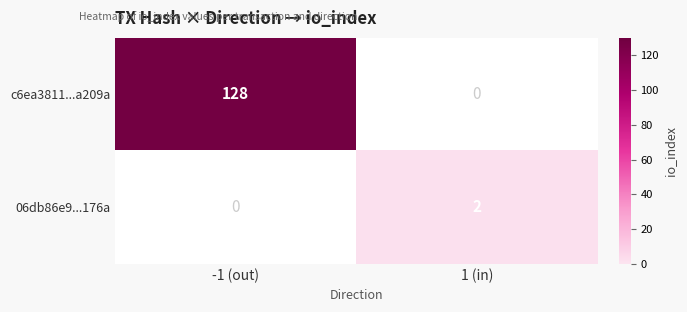

The 06db86e9...176a series shows 2.7 at 1 (in). True or false?

False